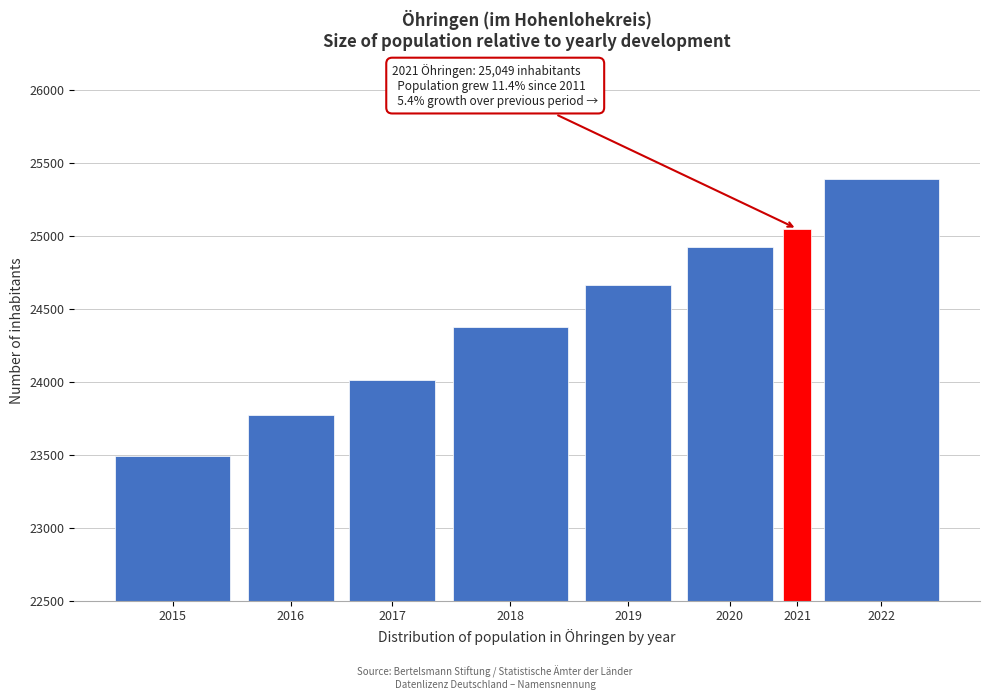

Reading left to right, transcribe all the data shown in this chart.

23489	23771	24010	24374	24663	24925	25049	25388